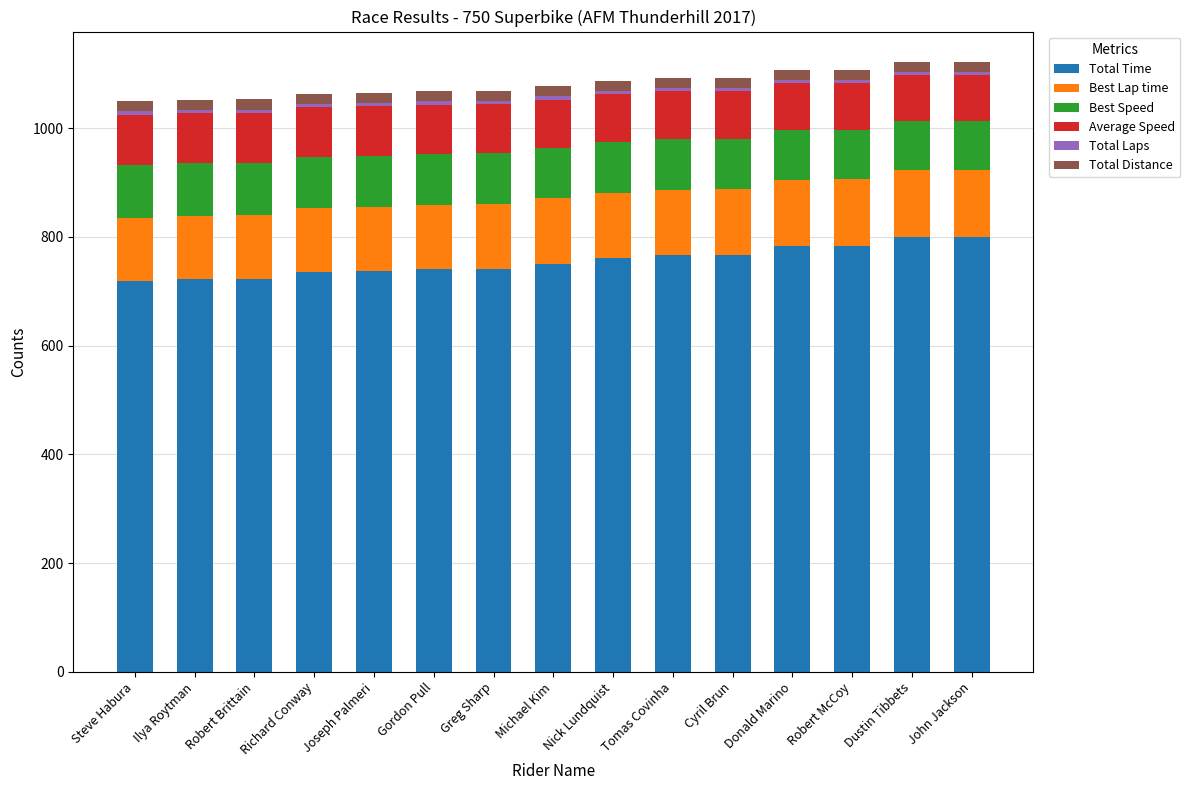

The value of Total Time at Richard Conway is 734.7. True or false?

True